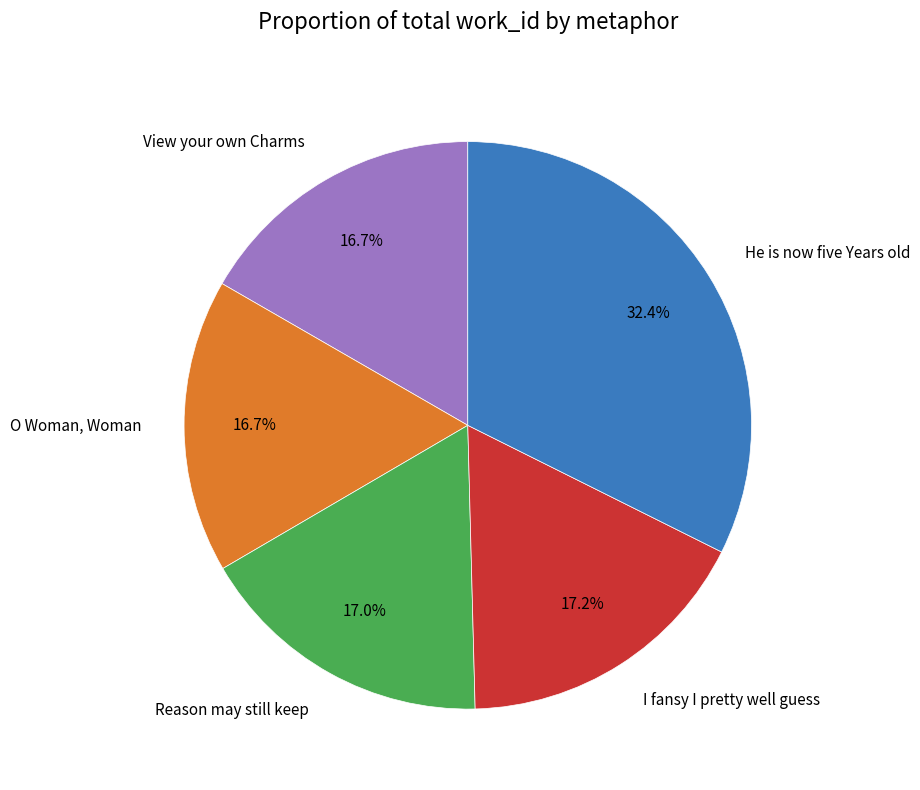

Is it true that O Woman, Woman is 17% of the pie?

True